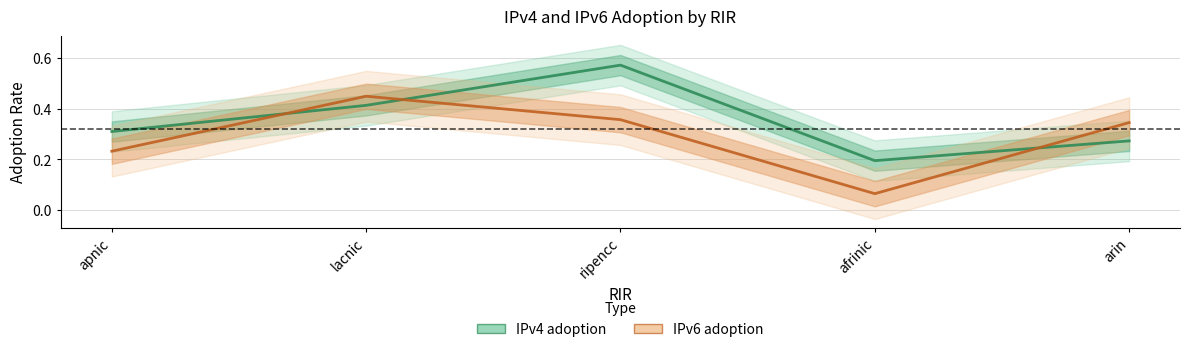

At how many categories does at least one series exceed 0?

5